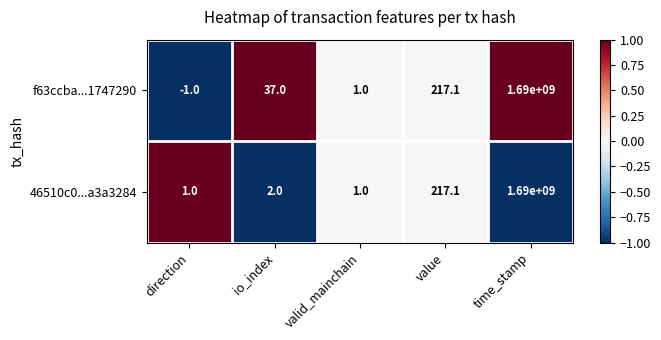

True or false: 46510c0...a3a3284 has a value of 1057925368.2 at time_stamp.

False